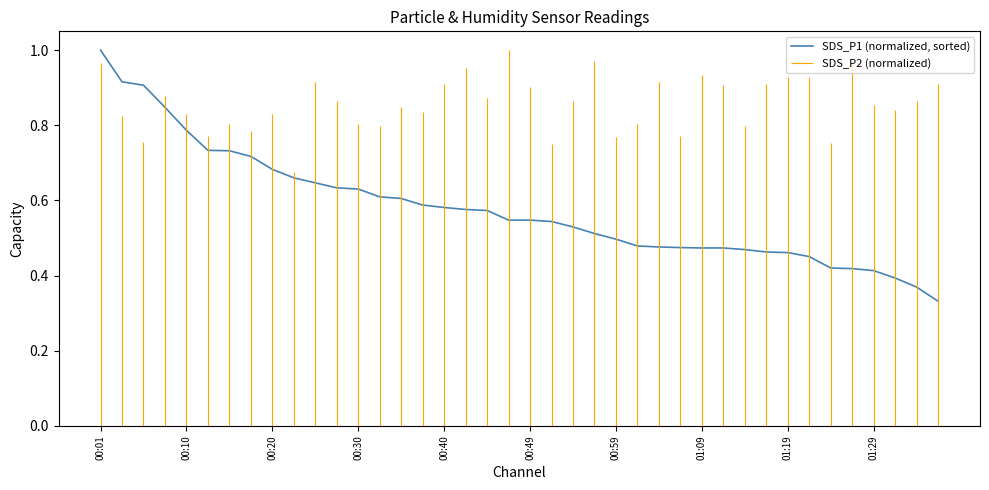

What is the highest value of the SDS_P1 (normalized, sorted) series?

1.0